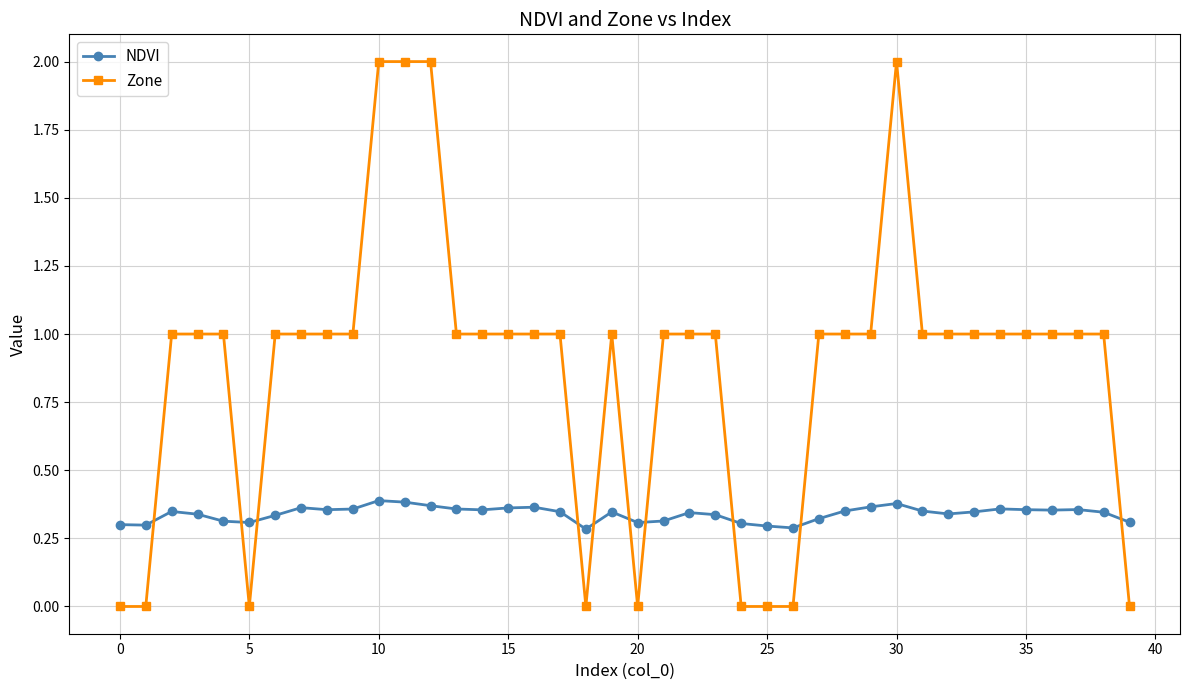

What is the value of the Zone point at the 18th from the left?

1.0